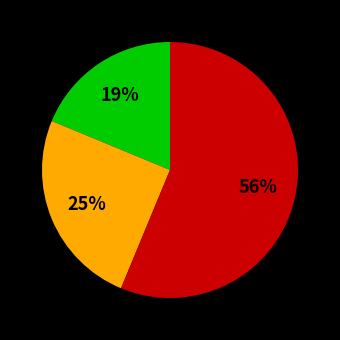

Does any single category account for the majority?

Yes